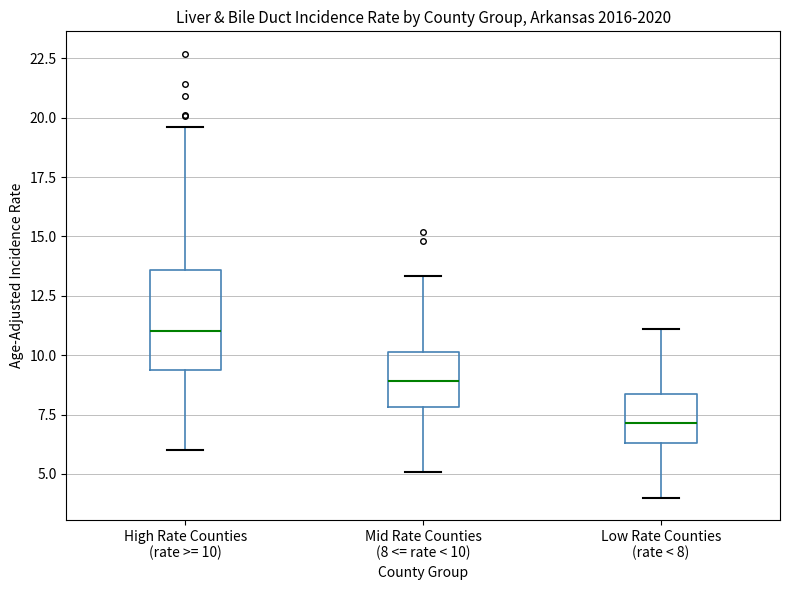

Which box's median line is the lowest?

Low Rate Counties (rate < 8)